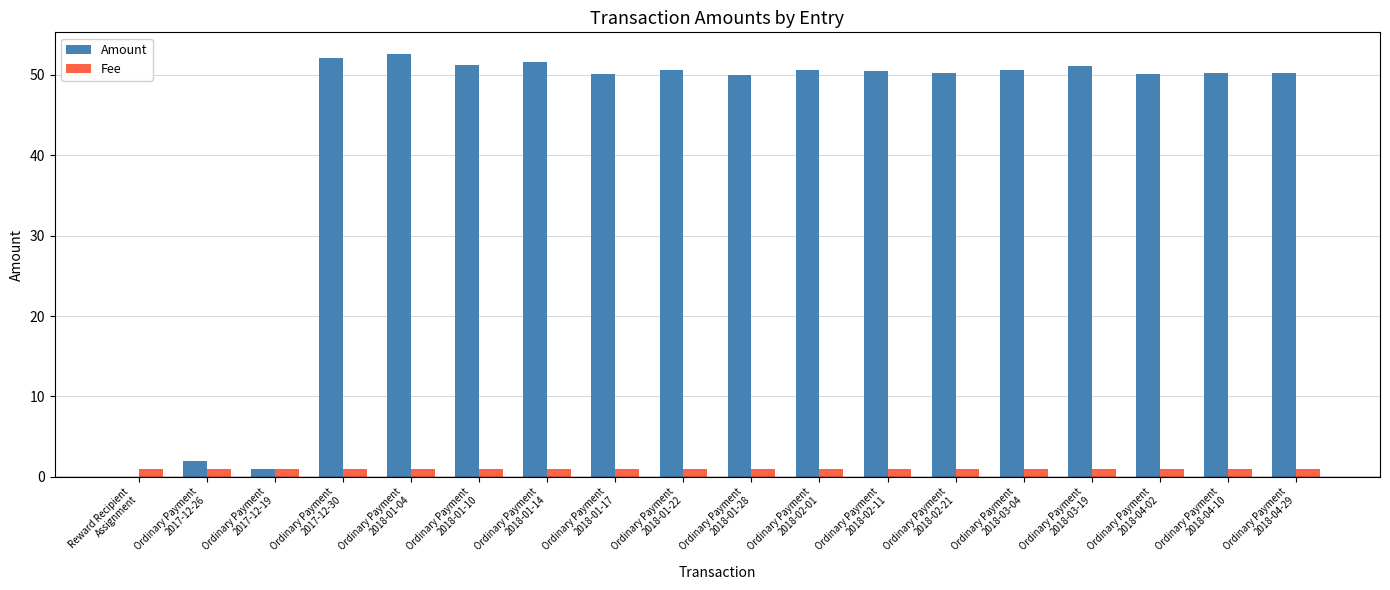

Are the bars horizontal?

No